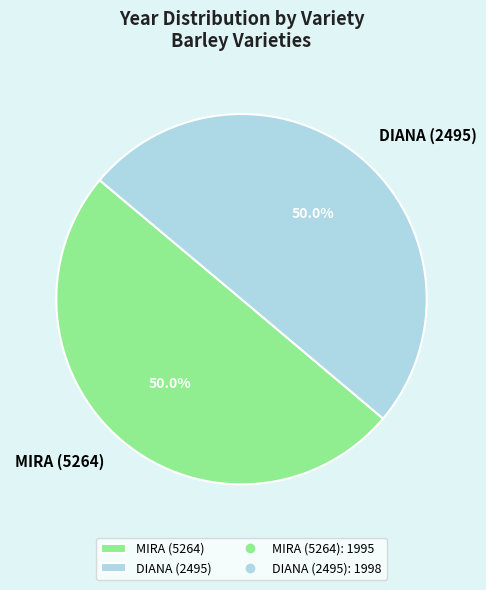

Approximately how many times larger is the value at MIRA (5264) compared to DIANA (2495)?

1.0